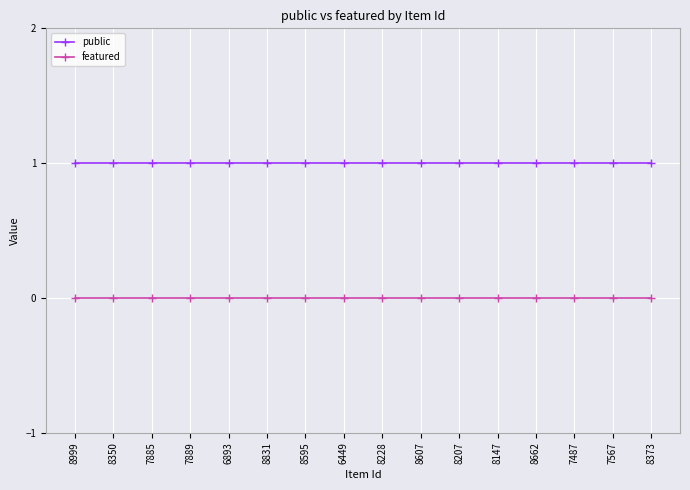

Is the value of public at 8607 greater than the value of featured at 8662?

Yes